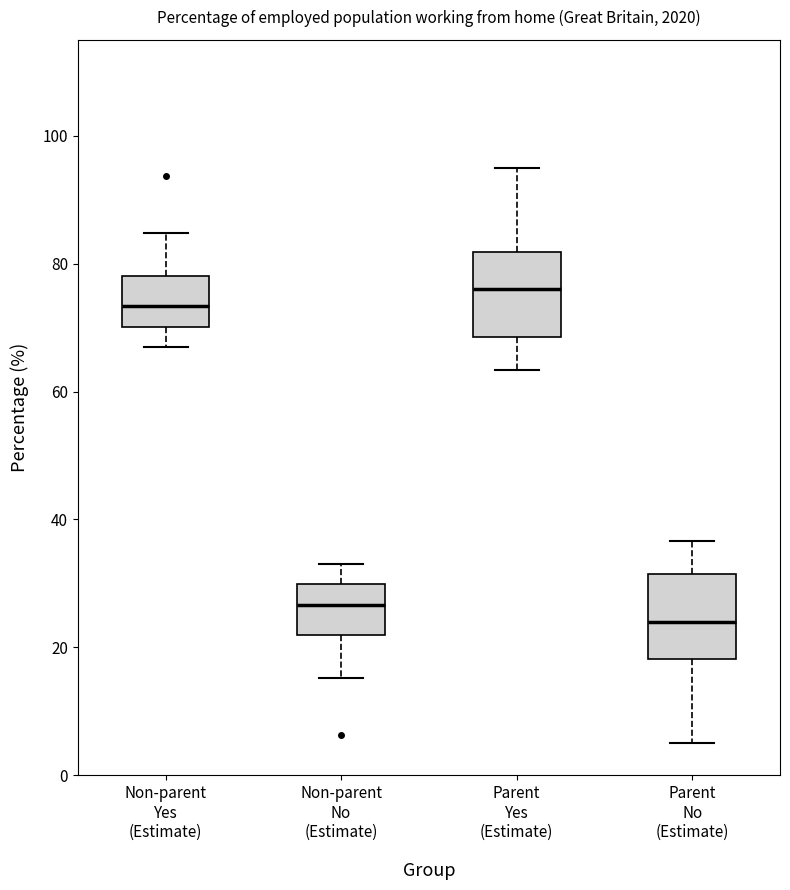

Reading left to right, read every box against the y-axis: the position of its median line, the range the box covers, and the ends of its whiskers. The values are not printed on the chart, so give them approximately, as read against the axis.

Non-parent Yes (Estimate): median 74, box 70 to 78, whiskers 66 to 84
Non-parent No (Estimate): median 26, box 22 to 30, whiskers 16 to 34
Parent Yes (Estimate): median 76, box 68 to 82, whiskers 64 to 96
Parent No (Estimate): median 24, box 18 to 32, whiskers 6 to 36